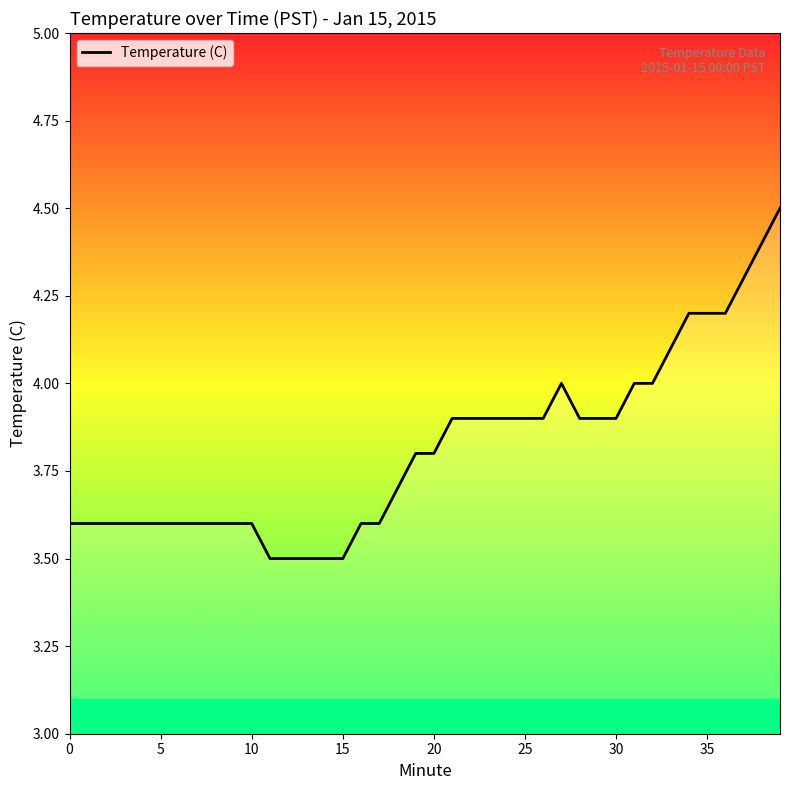

What is the difference between the maximum and minimum values?

1.0